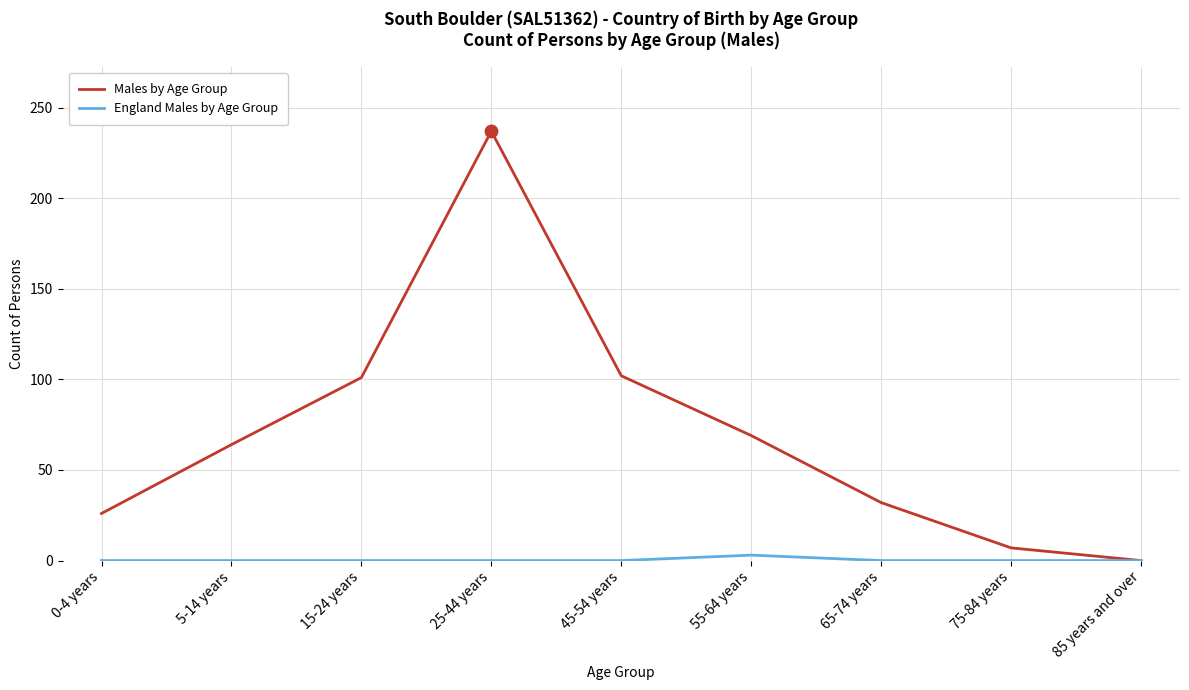

At which category is the sum across all series the highest?

25-44 years